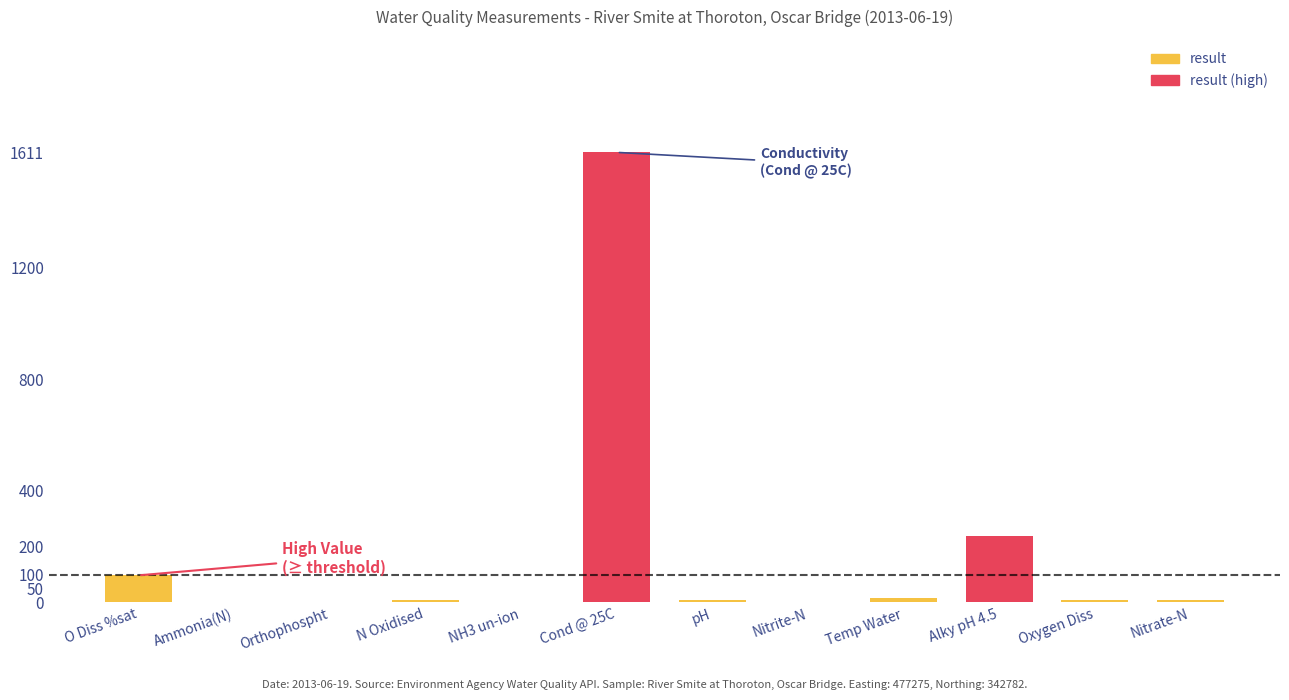

Where is result nearest to the value 48?

Temp Water